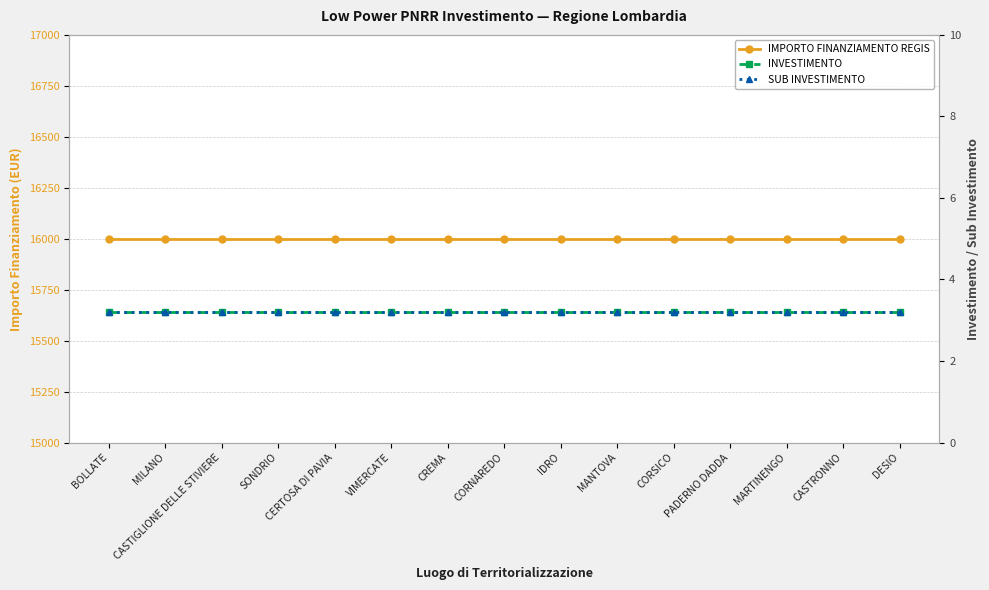

What is the approximate value of SUB INVESTIMENTO at SONDRIO?

3.2